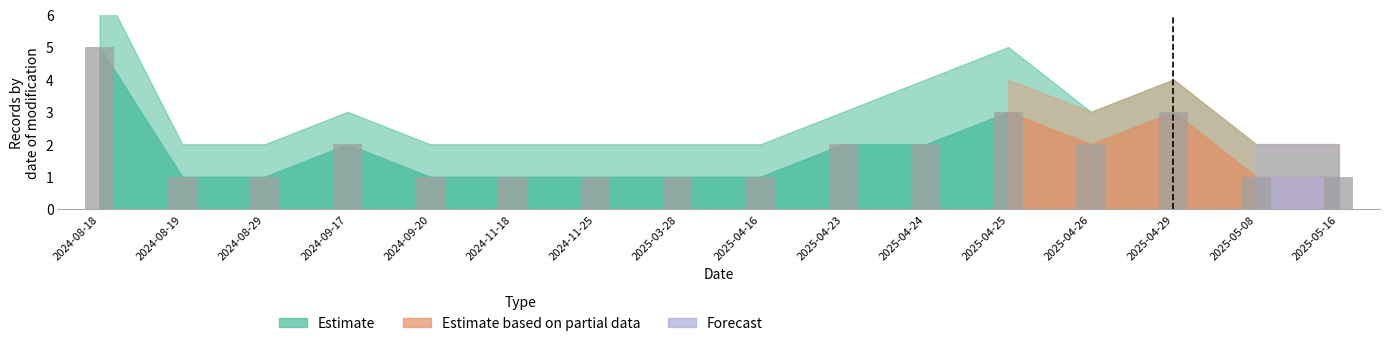

What is the difference between the maximum and minimum values in the Estimate_upper series?

5